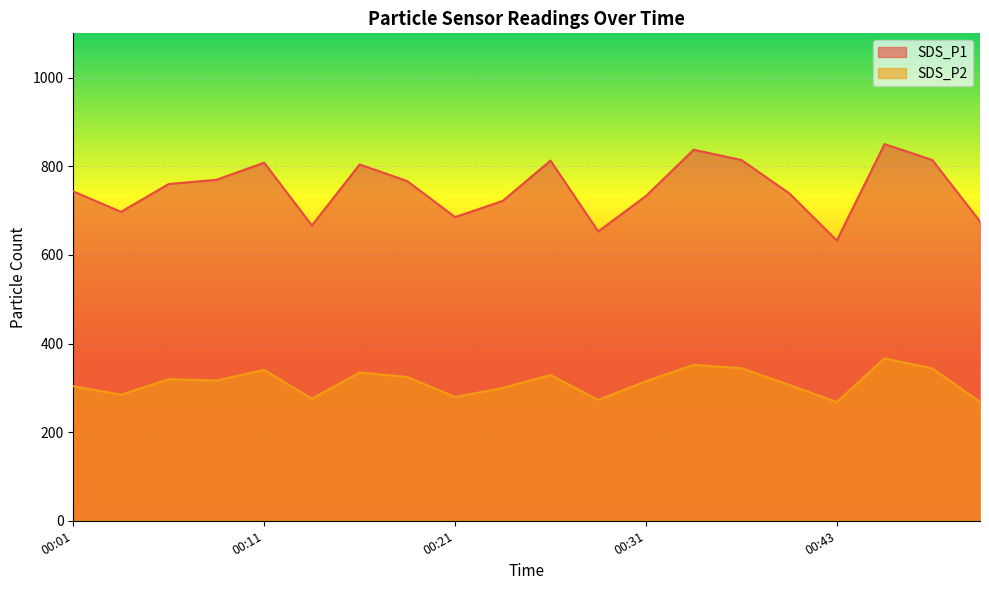

Reading left to right, what are all the values shown in this chart?

SDS_P1: 743.2	697.2	760.0	769.5	808.2	666.4	804.1	766.5	685.3	721.9	812.9	652.9	732.9	837.3	814.1	739.2	632.6	850.0	814.2	675.4
SDS_P2: 303.6	284.6	319.5	316.5	340.5	275.4	334.8	324.5	279.3	299.7	329.0	272.5	314.9	351.9	344.3	306.7	267.8	366.5	343.8	268.4